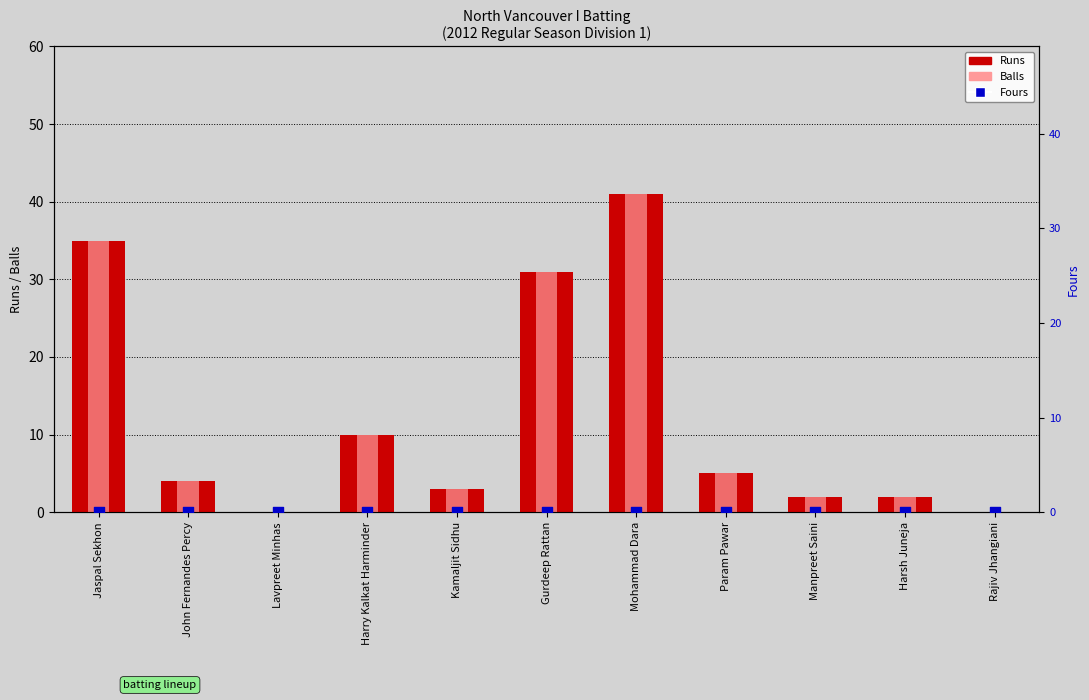

At how many categories does at least one series exceed 7?

4